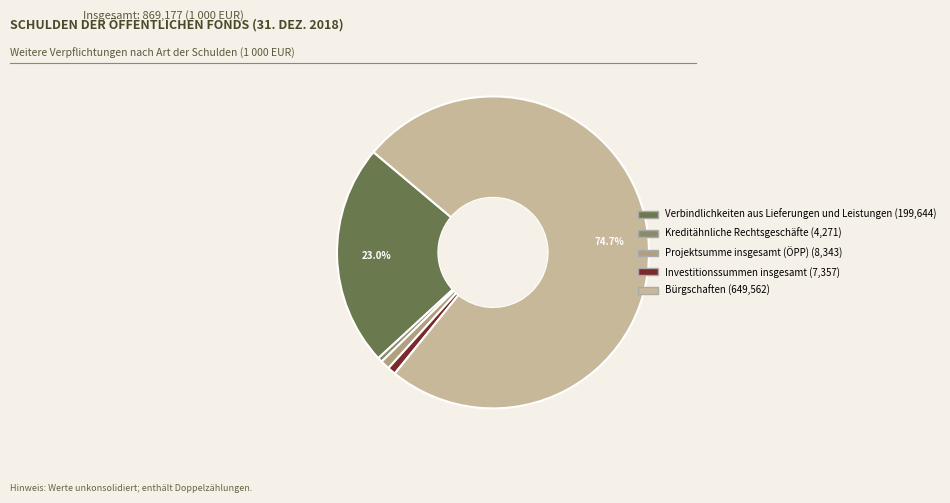

To the nearest percent, what percentage of the pie is Bürgschaften?

75%